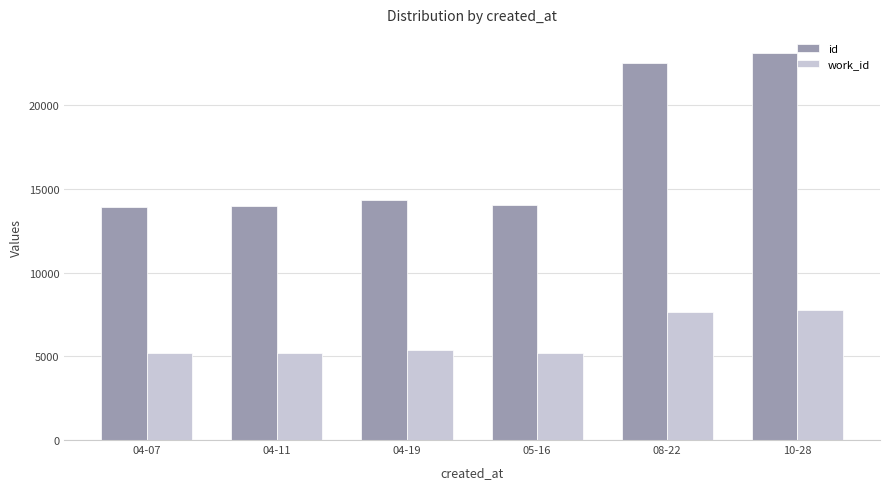

What position from the left is 10-28?

6